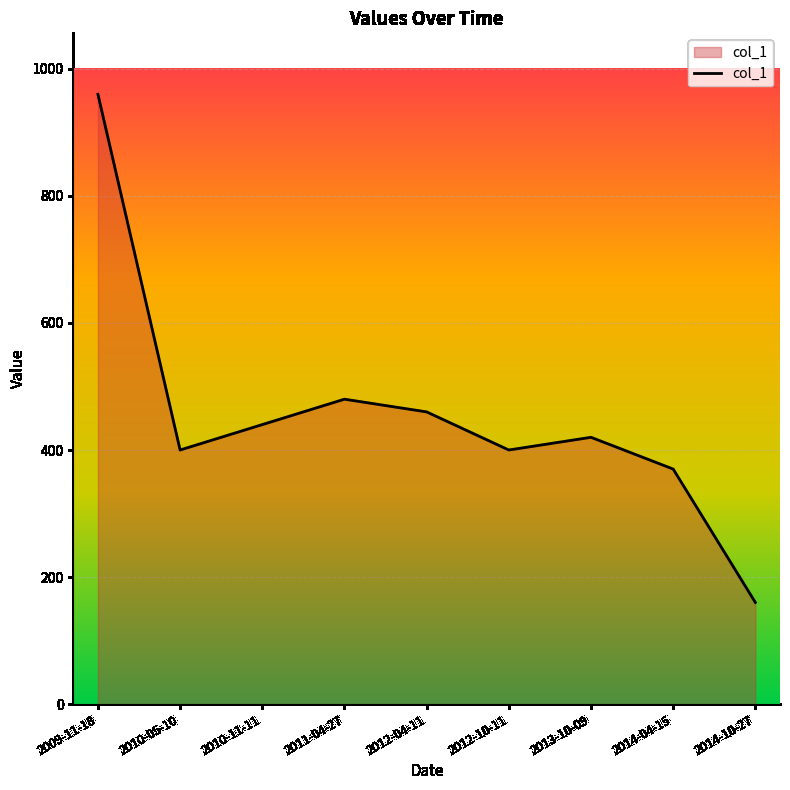

What is the sum of all values?

4090